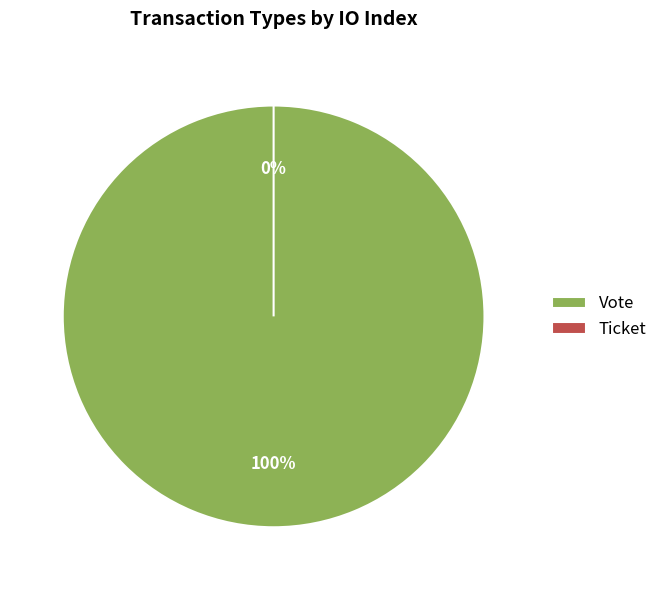

Rank the categories by value from highest to lowest.

Vote, Ticket